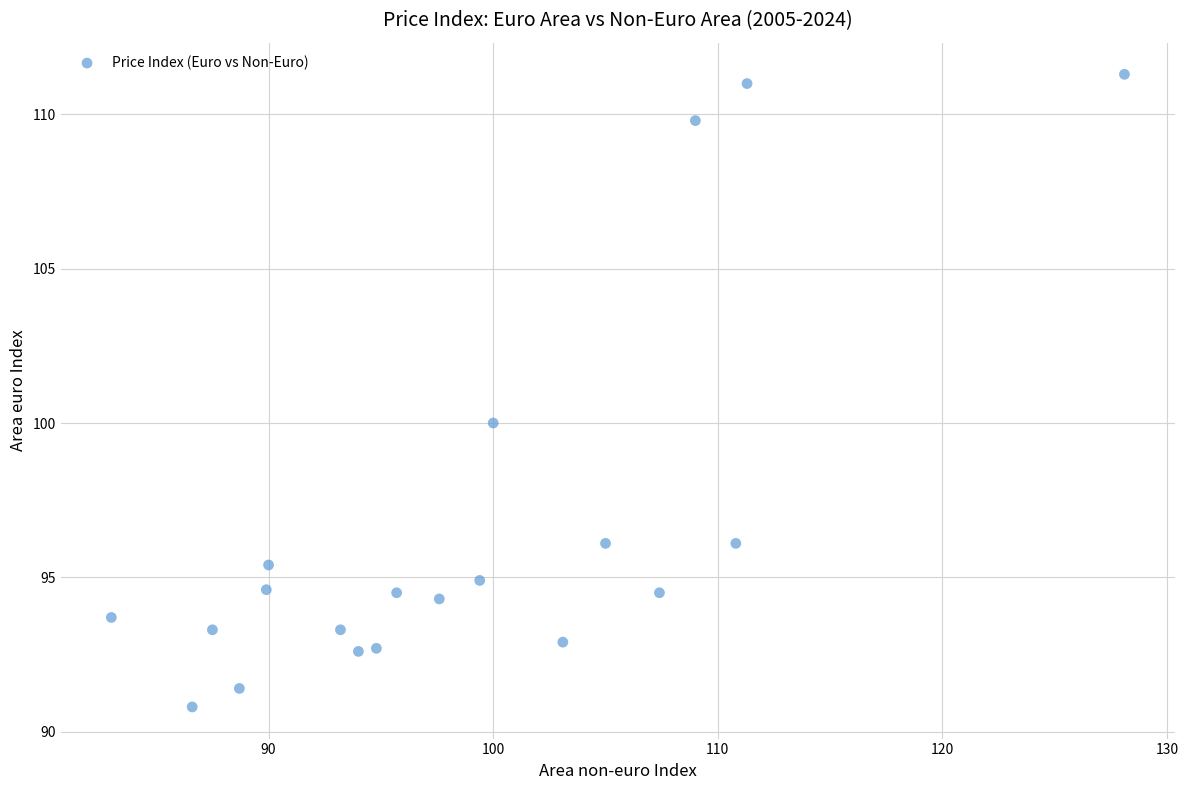

What is the range of X values (max minus min)?

45.1